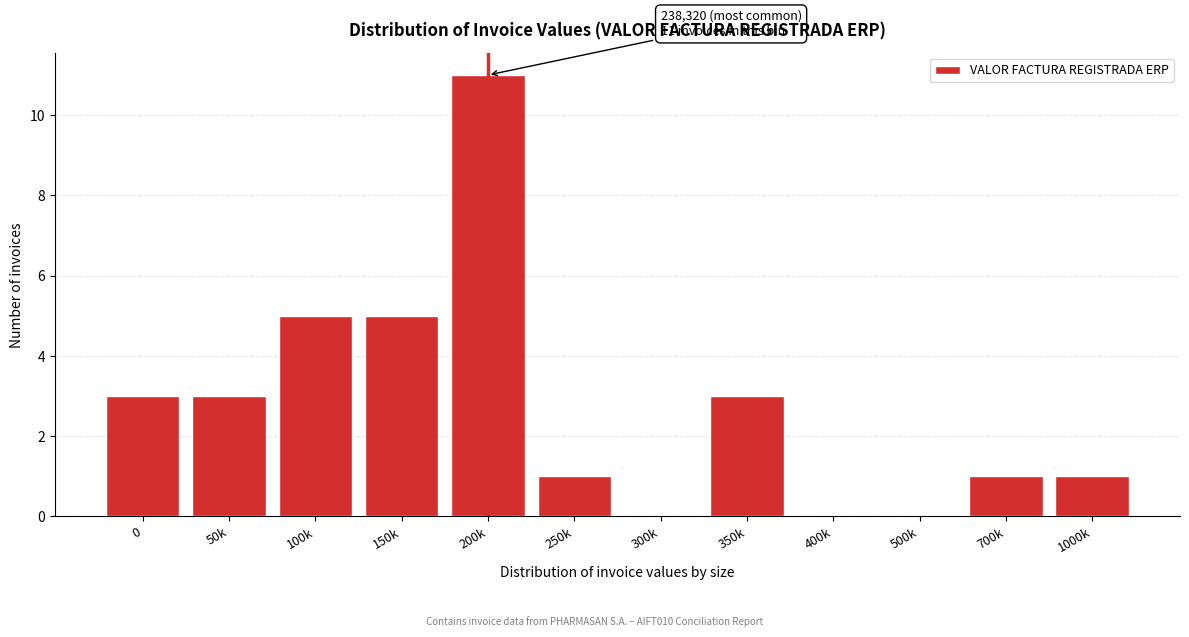

Reading left to right, extract all data points from this chart.

0=3	50k=3	100k=5	150k=5	200k=11	250k=1	300k=0	350k=3	400k=0	500k=0	700k=1	1000k=1